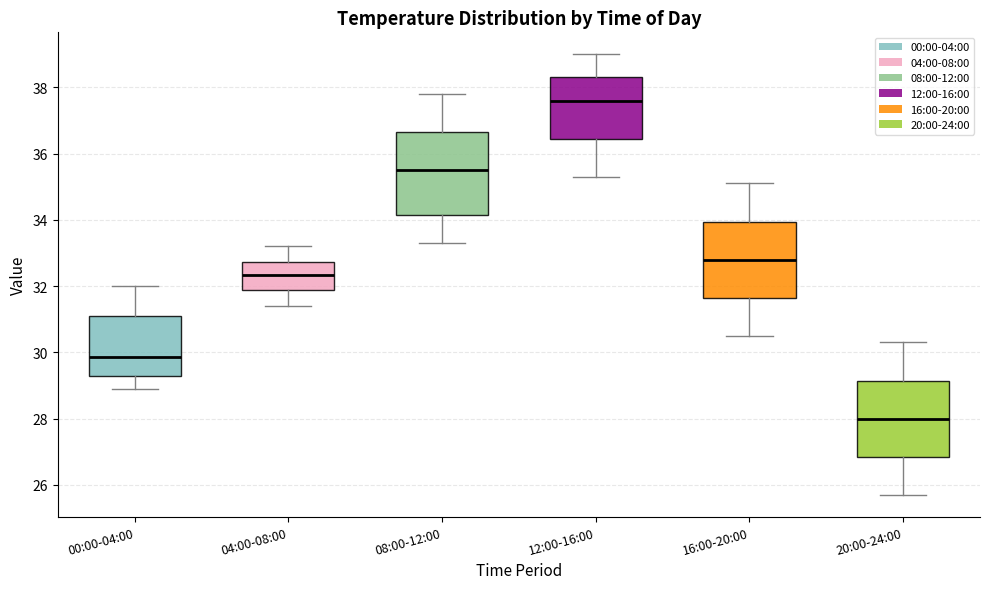

Where does the lower whisker of the box for 04:00-08:00 end on the y-axis? The values are not printed on the chart, so give them approximately, as read against the axis.

31.4